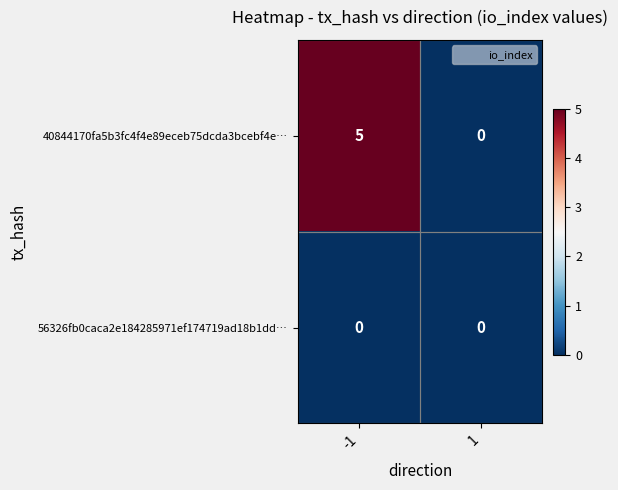

Which series has the widest spread of values?

40844170fa5b3fc4f4e89eceb75dcda3bcebf4e…